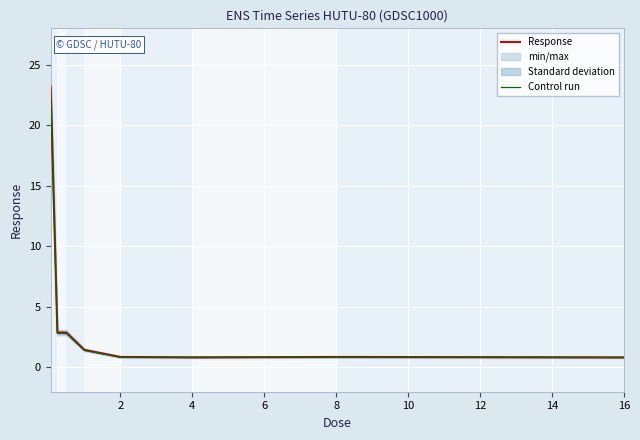

What is the approximate value of Response at 8?

0.9